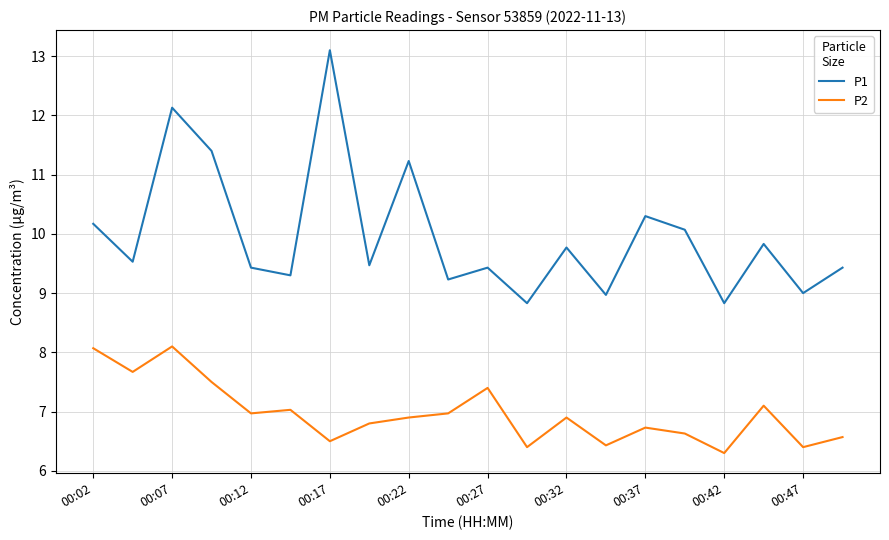

List the series in order of their overall mean, lowest first.

P2, P1